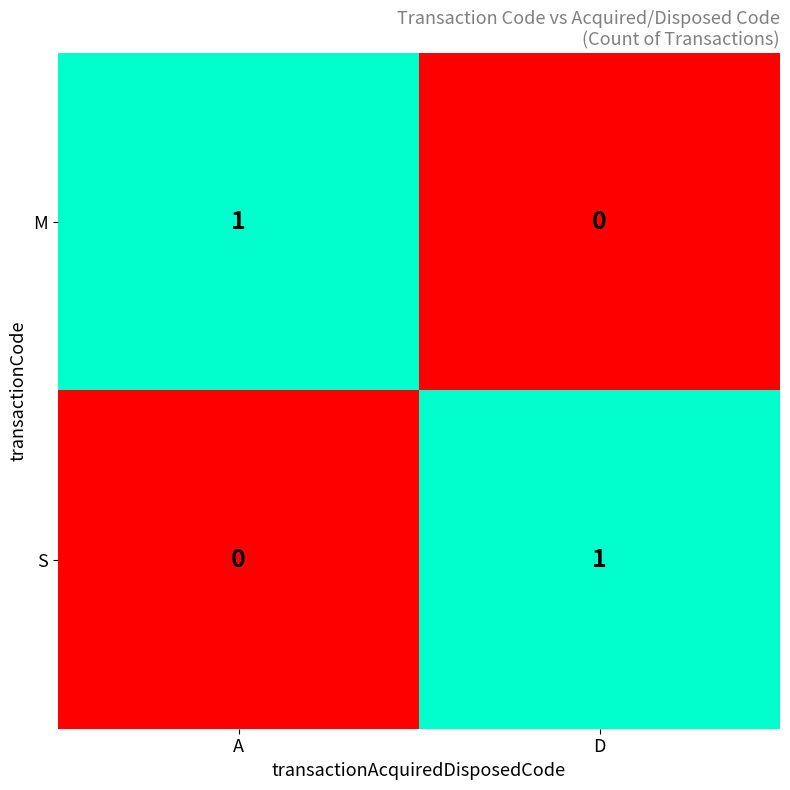

Rank the categories by S value from lowest to highest.

A, D